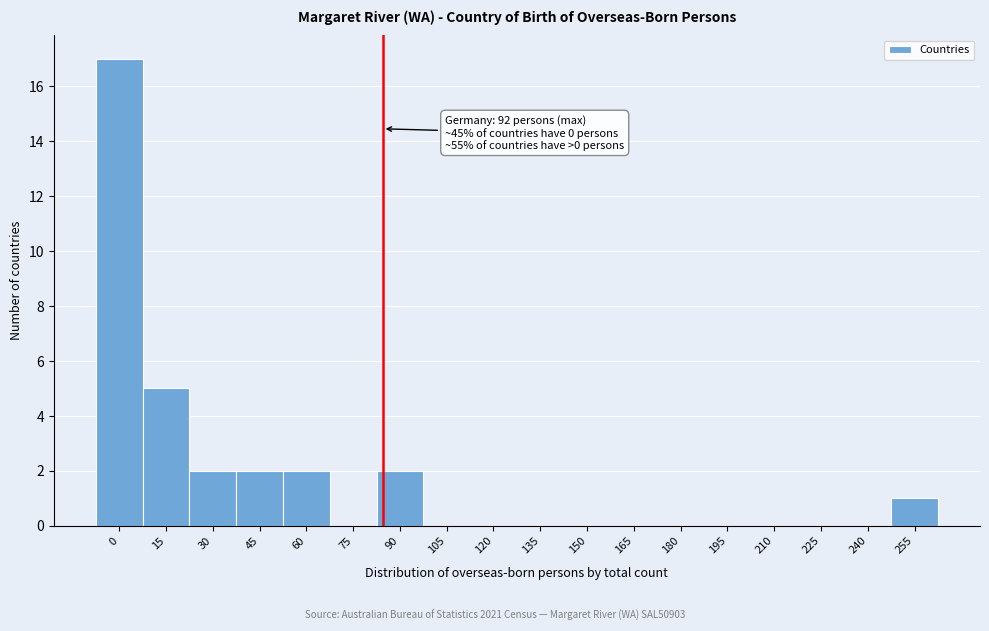

Reading right to left, list all the values displayed in this chart.

255=1	240=0	225=0	210=0	195=0	180=0	165=0	150=0	135=0	120=0	105=0	90=2	75=0	60=2	45=2	30=2	15=5	0=17